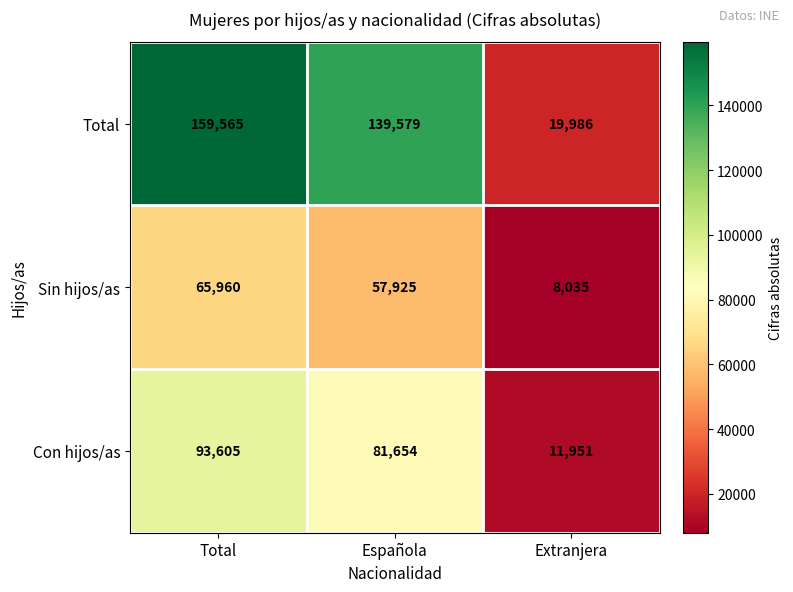

True or false: Sin hijos/as has a value of 57925 at Española.

True